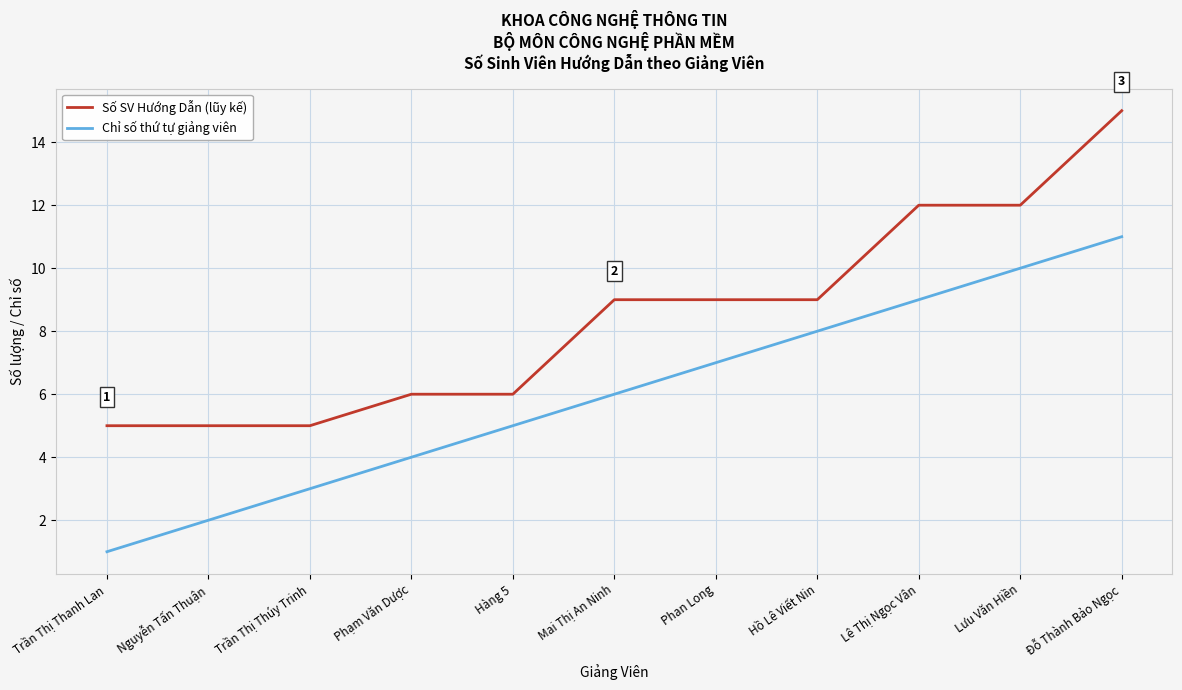

Reading left to right, transcribe all the data shown in this chart.

Số SV Hướng Dẫn (lũy kế): Trần Thị Thanh Lan=5	Nguyễn Tấn Thuận=5	Trần Thị Thúy Trinh=5	Phạm Văn Dược=6	Hàng 5=6	Mai Thị An Ninh=9	Phan Long=9	Hồ Lê Viết Nin=9	Lê Thị Ngọc Vân=12	Lưu Văn Hiền=12	Đỗ Thành Bảo Ngọc=15
Chỉ số thứ tự giảng viên: Trần Thị Thanh Lan=1	Nguyễn Tấn Thuận=2	Trần Thị Thúy Trinh=3	Phạm Văn Dược=4	Hàng 5=5	Mai Thị An Ninh=6	Phan Long=7	Hồ Lê Viết Nin=8	Lê Thị Ngọc Vân=9	Lưu Văn Hiền=10	Đỗ Thành Bảo Ngọc=11